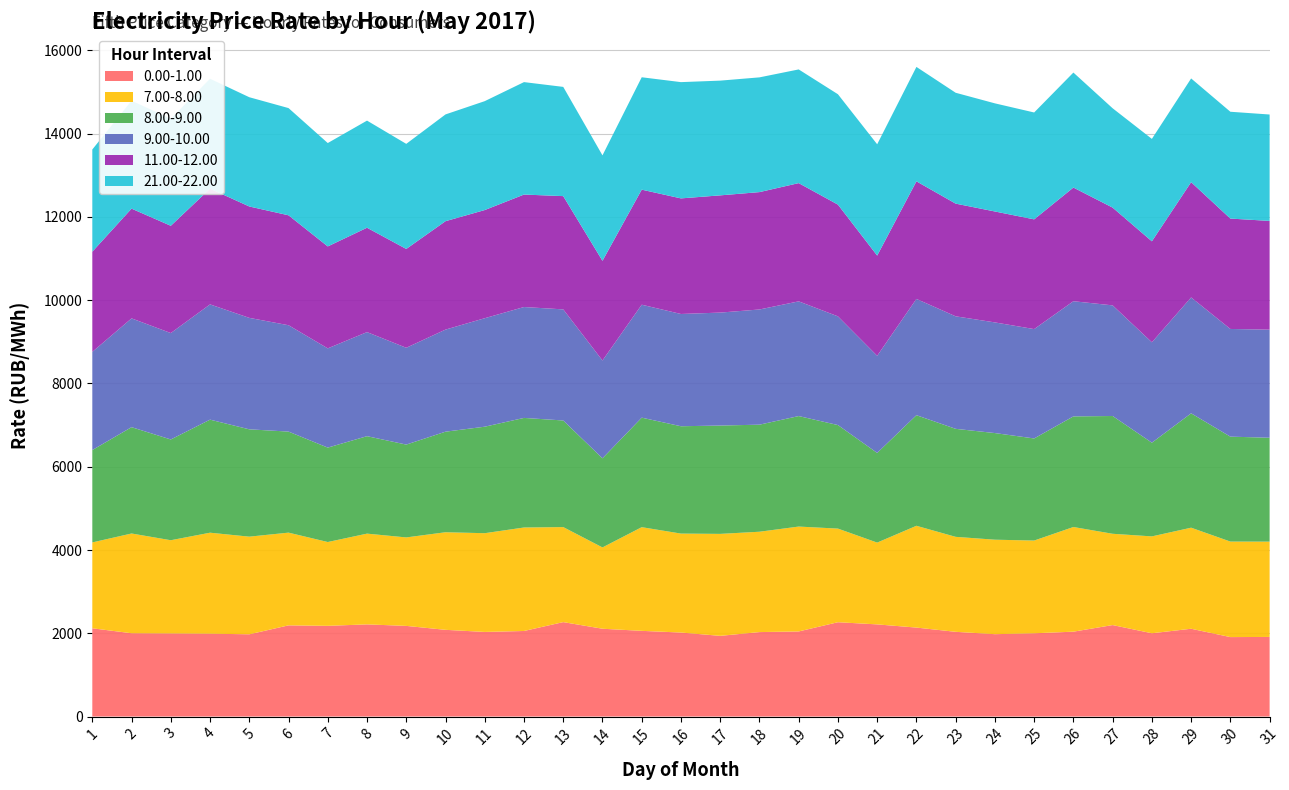

Reading left to right, transcribe all the data shown in this chart.

0.00-1.00: 1=2119.9	2=2000.9	3=1995.9	4=1990.1	5=1975.3	6=2189.8	7=2178.7	8=2213.5	9=2177.2	10=2082.7	11=2032.2	12=2055.0	13=2268.0	14=2108.9	15=2058.2	16=2017.6	17=1938.0	18=2028.5	19=2043.9	20=2265.4	21=2213.4	22=2136.7	23=2035.0	24=1978.2	25=1999.7	26=2038.6	27=2197.0	28=2000.3	29=2108.6	30=1908.1	31=1911.9
11.00-12.00: 1=2406.5	2=2636.0	3=2577.0	4=2780.1	5=2675.7	6=2640.8	7=2449.0	8=2507.2	9=2373.9	10=2604.2	11=2598.2	12=2701.6	13=2720.5	14=2395.1	15=2763.7	16=2776.7	17=2816.0	18=2819.3	19=2840.5	20=2683.8	21=2407.1	22=2825.0	23=2707.0	24=2664.7	25=2635.9	26=2730.2	27=2348.3	28=2425.6	29=2768.9	30=2651.7	31=2612.2
8.00-9.00: 1=2218.8	2=2554.2	3=2420.5	4=2715.8	5=2578.1	6=2427.2	7=2267.9	8=2341.1	9=2230.1	10=2415.8	11=2558.1	12=2632.2	13=2560.9	14=2140.6	15=2630.8	16=2578.2	17=2602.5	18=2571.7	19=2654.4	20=2487.1	21=2153.7	22=2656.7	23=2594.5	24=2561.5	25=2452.5	26=2657.1	27=2829.0	28=2251.0	29=2747.4	30=2520.4	31=2495.5
7.00-8.00: 1=2062.5	2=2395.7	3=2239.0	4=2425.7	5=2345.5	6=2227.5	7=2013.2	8=2179.8	9=2125.2	10=2343.9	11=2371.8	12=2485.8	13=2282.7	14=1953.1	15=2490.4	16=2377.0	17=2449.4	18=2410.6	19=2519.3	20=2248.8	21=1964.7	22=2445.1	23=2281.2	24=2269.5	25=2227.5	26=2514.1	27=2192.9	28=2326.8	29=2427.5	30=2294.7	31=2289.3
21.00-22.00: 1=2455.1	2=2593.5	3=2570.5	4=2640.2	5=2624.4	6=2575.4	7=2483.3	8=2573.2	9=2524.3	10=2564.6	11=2615.9	12=2701.2	13=2623.9	14=2533.0	15=2699.8	16=2792.8	17=2755.9	18=2756.2	19=2730.9	20=2651.4	21=2673.6	22=2748.3	23=2663.2	24=2597.3	25=2567.2	26=2762.6	27=2386.0	28=2460.4	29=2491.5	30=2565.8	31=2555.8
9.00-10.00: 1=2358.2	2=2613.3	3=2555.7	4=2768.4	5=2677.3	6=2554.8	7=2383.7	8=2499.8	9=2325.3	10=2451.9	11=2605.9	12=2663.6	13=2668.7	14=2349.3	15=2712.9	16=2696.6	17=2713.2	18=2767.0	19=2755.1	20=2611.2	21=2333.5	22=2792.7	23=2702.7	24=2657.9	25=2626.9	26=2766.4	27=2657.4	28=2411.4	29=2783.8	30=2586.8	31=2596.3